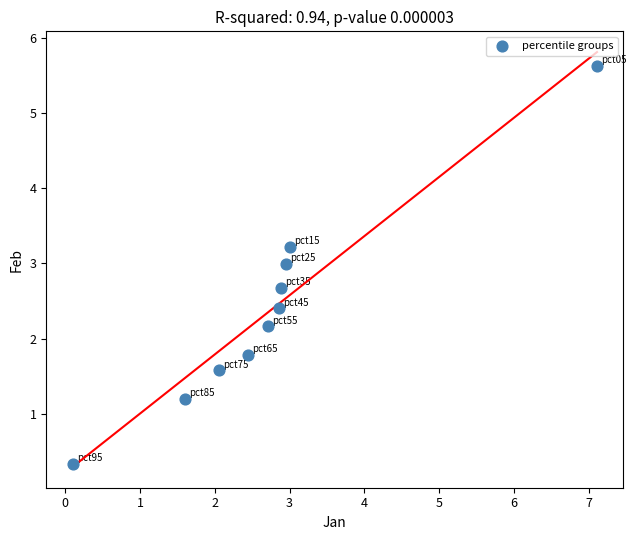

What is the average Y value?

2.4